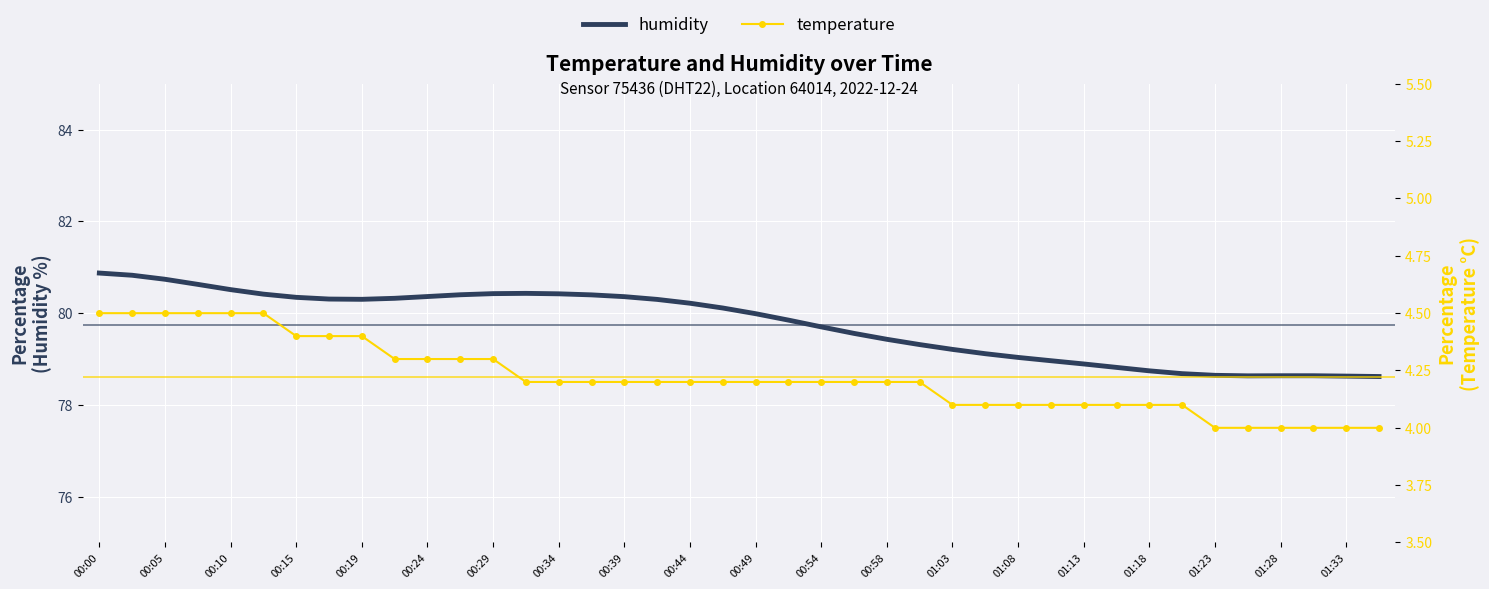

At 01:28, list the series in order from smallest to largest.

temperature, humidity (smoothed)